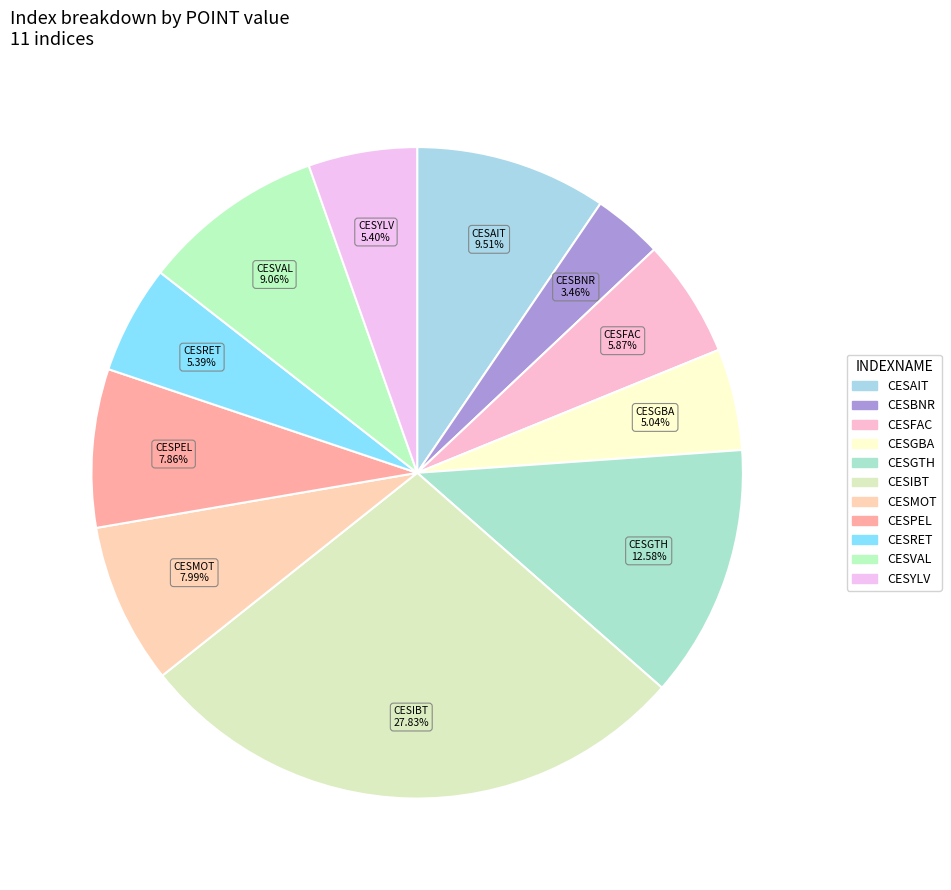

How much of the chart is everything except CESBNR?

96.5%